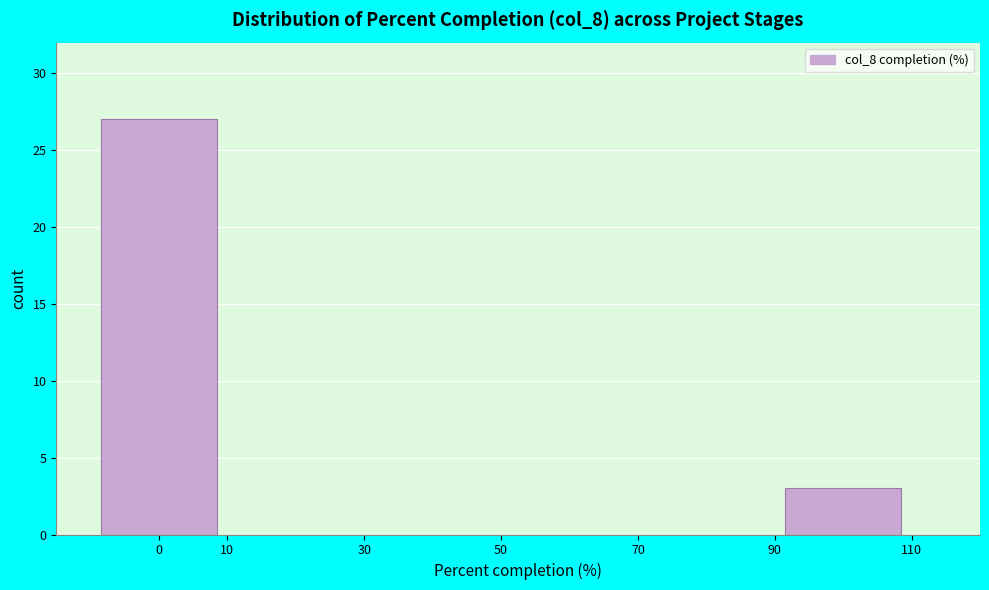

Which range on the x-axis has the tallest bar?

-10 to 10